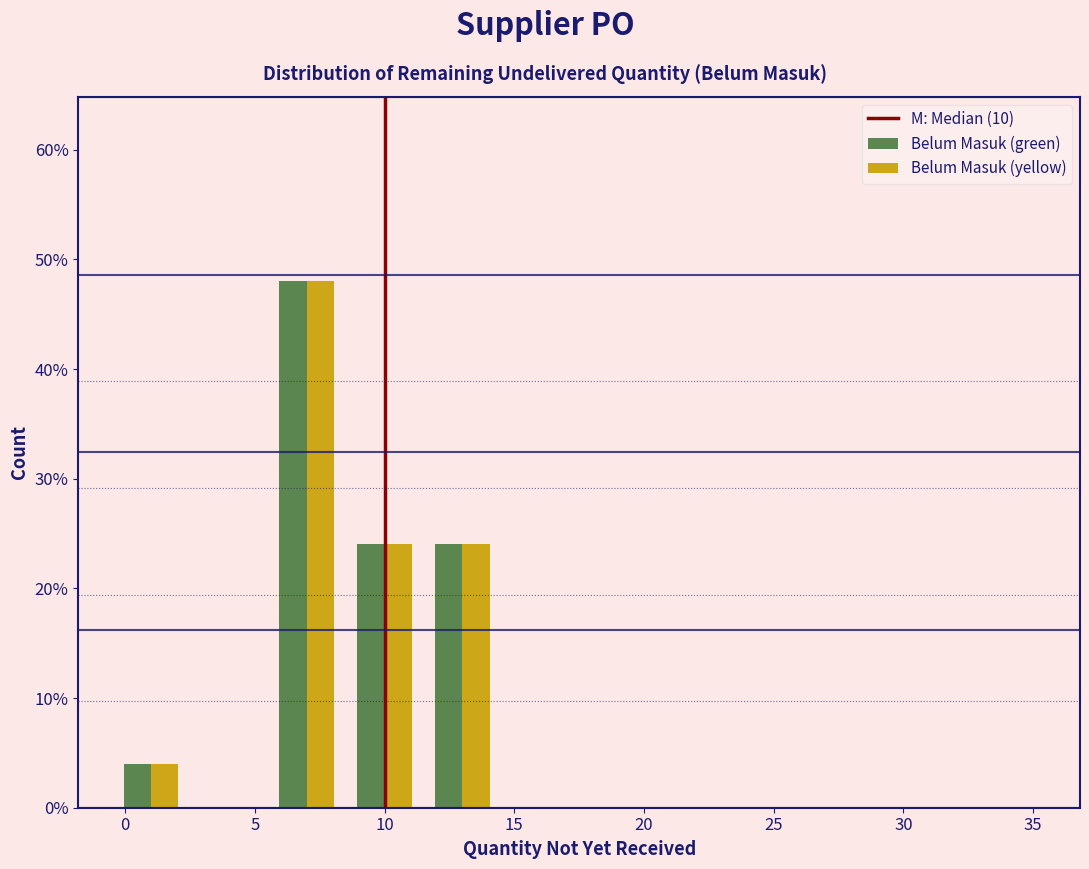

Reading left to right, list every range on the x-axis with the height of the bar of each series over it. The values are not printed on the chart, so give them approximately, as read against the axis.

-0.5 to 2.5: Belum Masuk (green)=4	Belum Masuk (yellow)=4
2.5 to 5.5: Belum Masuk (green)=0	Belum Masuk (yellow)=0
5.5 to 8.5: Belum Masuk (green)=48	Belum Masuk (yellow)=48
8.5 to 11.5: Belum Masuk (green)=24	Belum Masuk (yellow)=24
11.5 to 14.5: Belum Masuk (green)=24	Belum Masuk (yellow)=24
14.5 to 17.5: Belum Masuk (green)=0	Belum Masuk (yellow)=0
17.5 to 20.5: Belum Masuk (green)=0	Belum Masuk (yellow)=0
20.5 to 23.5: Belum Masuk (green)=0	Belum Masuk (yellow)=0
23.5 to 26.5: Belum Masuk (green)=0	Belum Masuk (yellow)=0
26.5 to 29.5: Belum Masuk (green)=0	Belum Masuk (yellow)=0
29.5 to 32.5: Belum Masuk (green)=0	Belum Masuk (yellow)=0
32.5 to 35.5: Belum Masuk (green)=0	Belum Masuk (yellow)=0